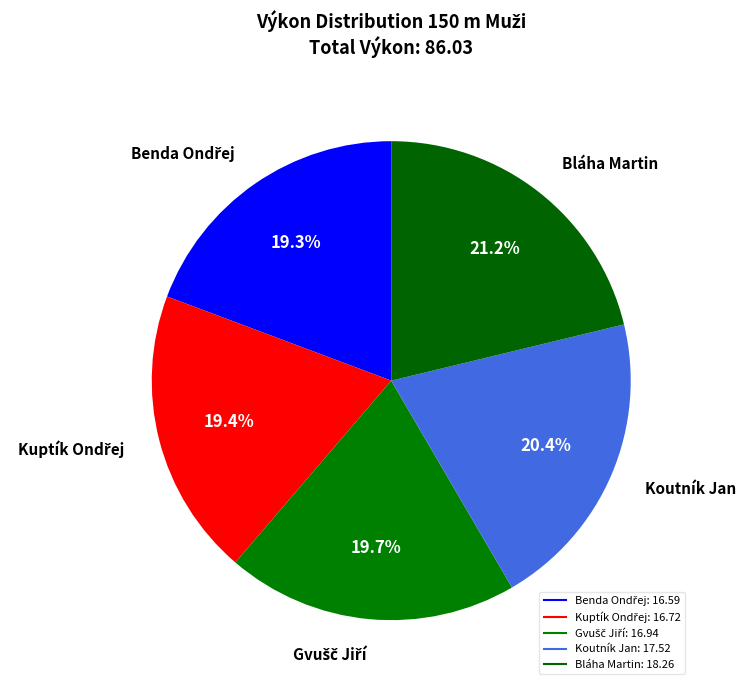

How many slices are in this pie chart?

5